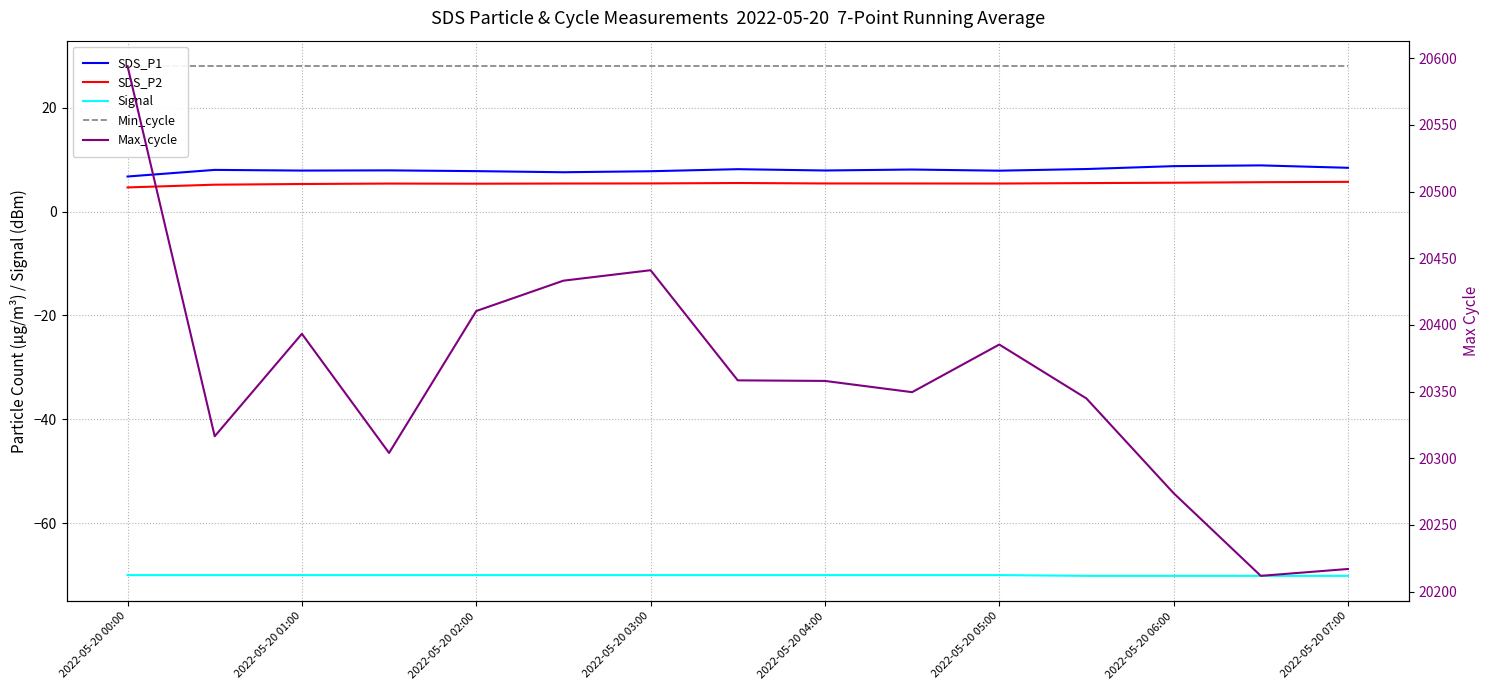

True or false: Max_cycle has a value of 20594.0 at 2022-05-20 00:00.

True